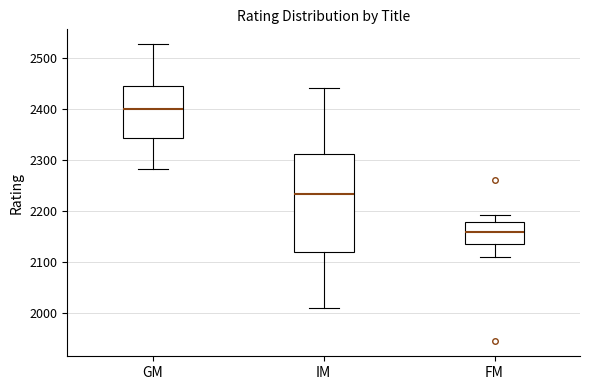

Reading left to right, transcribe this box plot: for each box, give where its median line is, the range the box spans, and where its two whiskers end, as read against the y-axis. The values are not printed on the chart, so give them approximately, as read against the axis.

GM: median 2400, box 2340 to 2450, whiskers 2280 to 2530
IM: median 2230, box 2120 to 2310, whiskers 2010 to 2440
FM: median 2160, box 2130 to 2180, whiskers 2110 to 2190